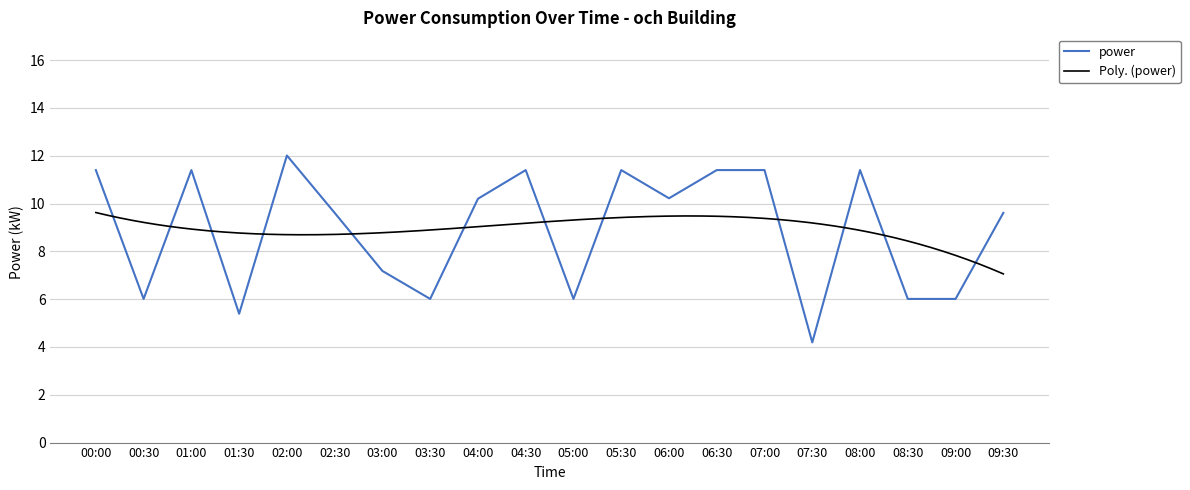

Reading left to right, what are all the values shown in this chart?

11.4	6.0	11.4	5.4	12.0	9.6	7.2	6.0	10.2	11.4	6.0	11.4	10.2	11.4	11.4	4.2	11.4	6.0	6.0	9.6